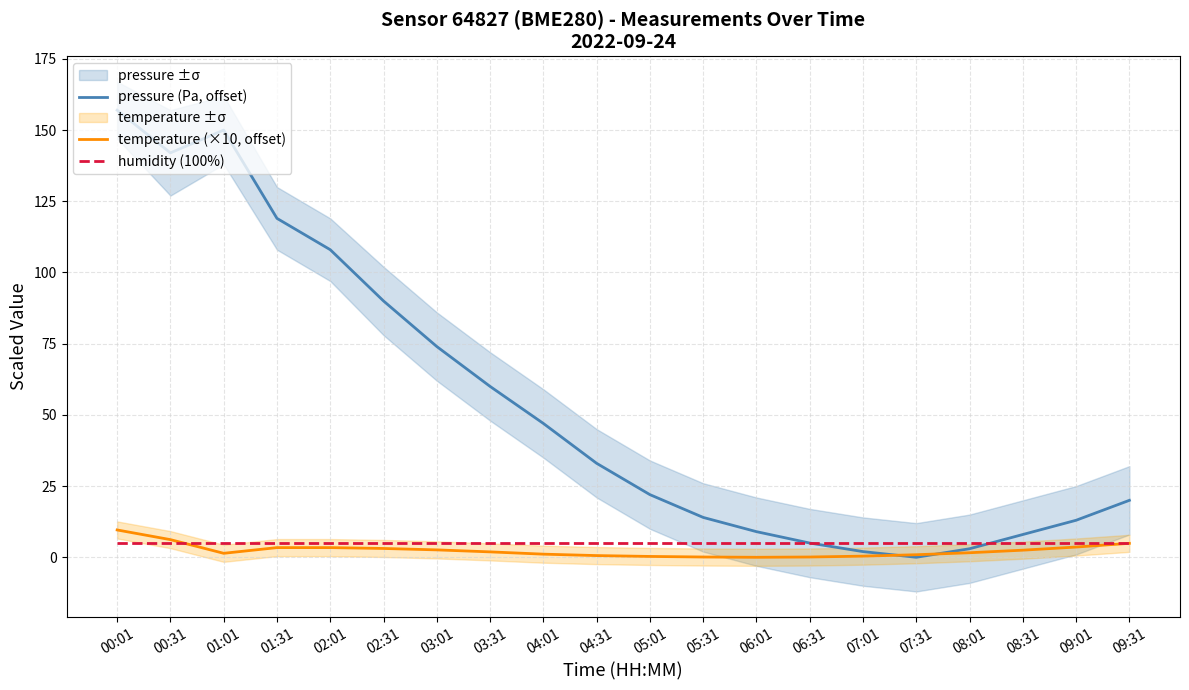

Which has a higher value, 09:01 or 08:31?

09:01